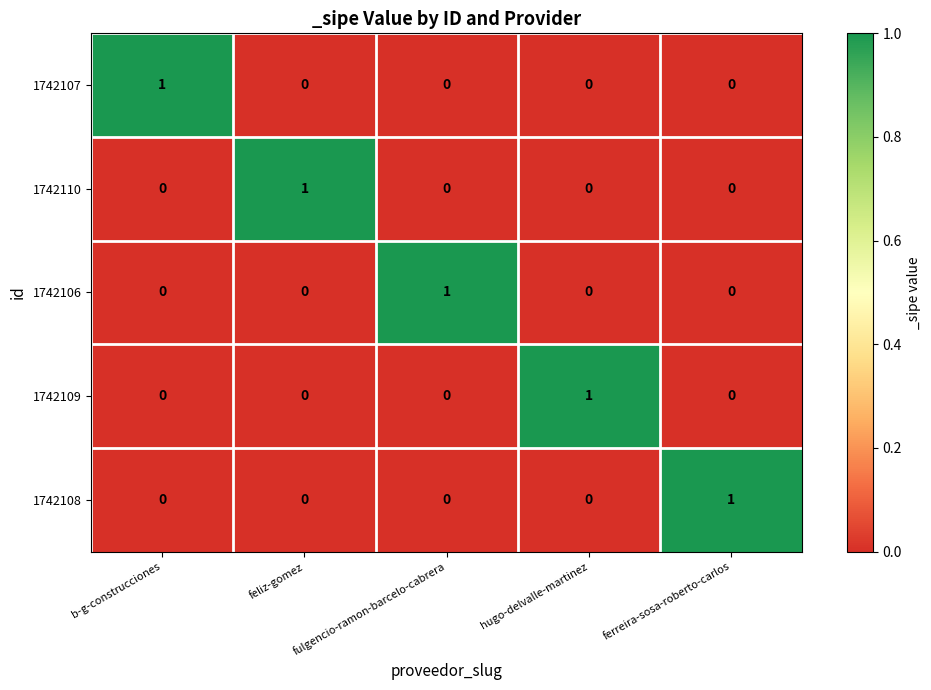

Is it true that 1742106 equals 1 at fulgencio-ramon-barcelo-cabrera?

True